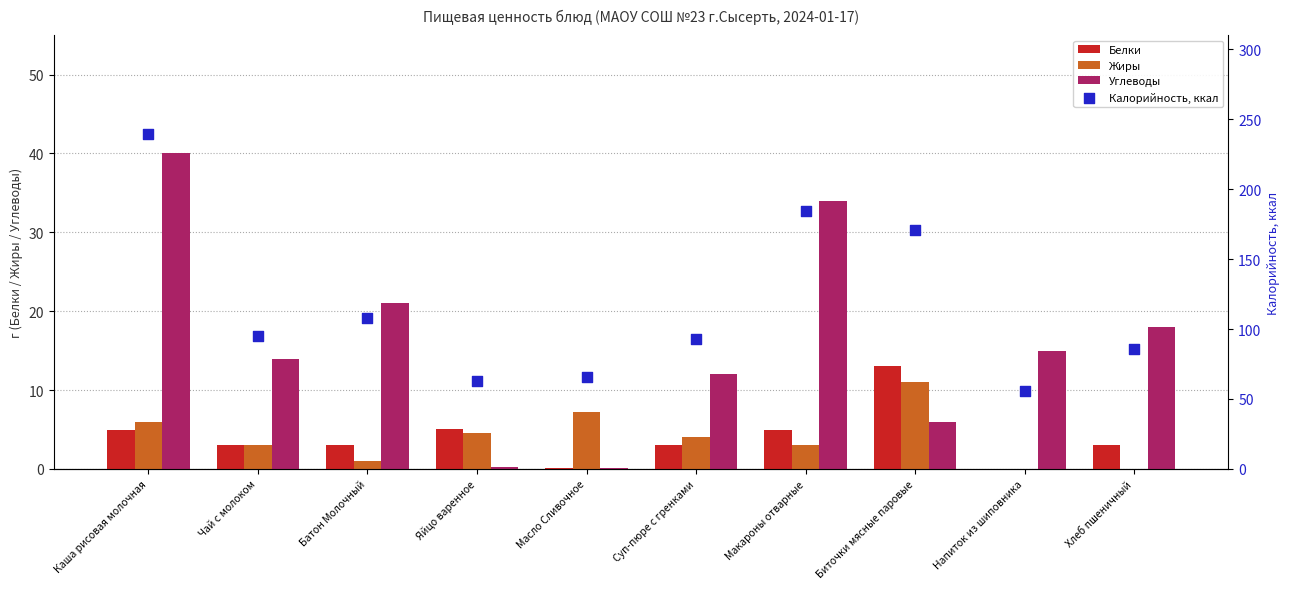

Which series contains the highest Y value?

Калорийность, ккал